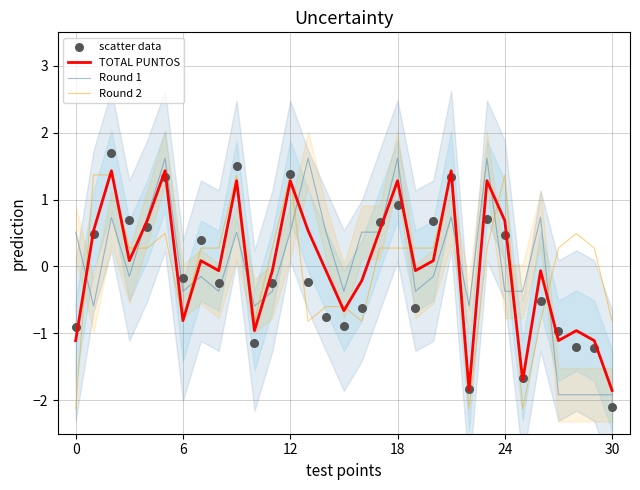

Which series has the largest Y range (max minus min)?

scatter data